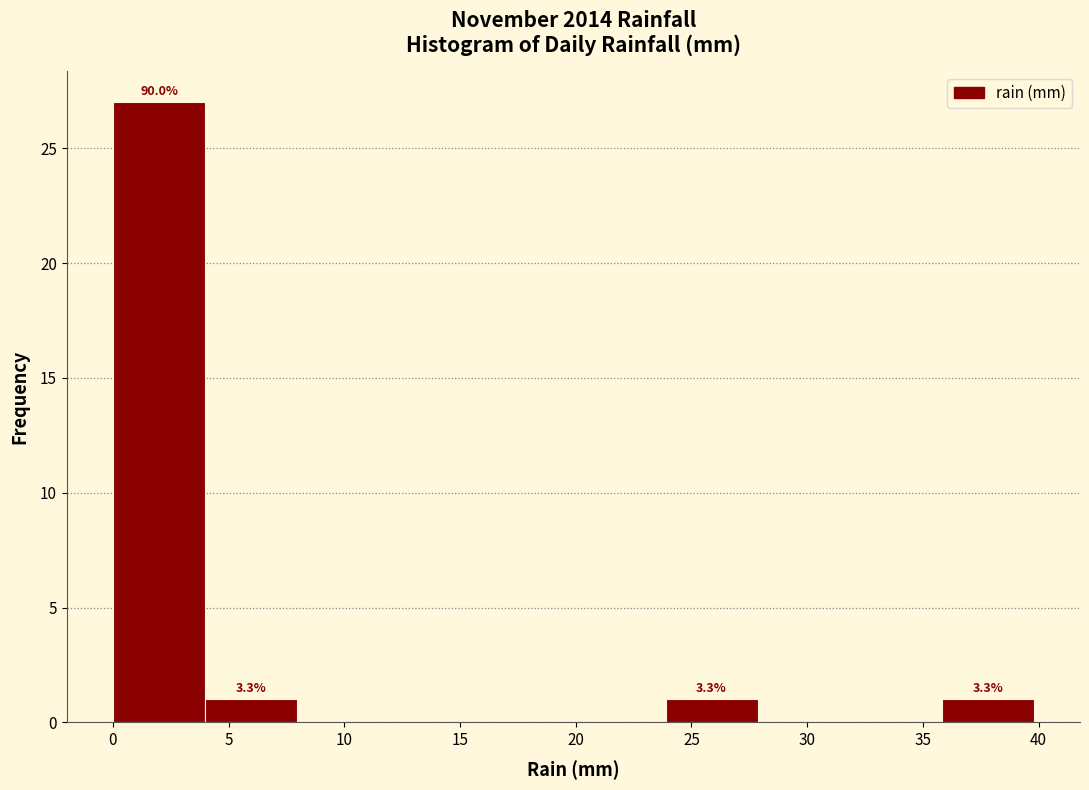

Over which range of the x-axis is the bar tallest?

0 to 4